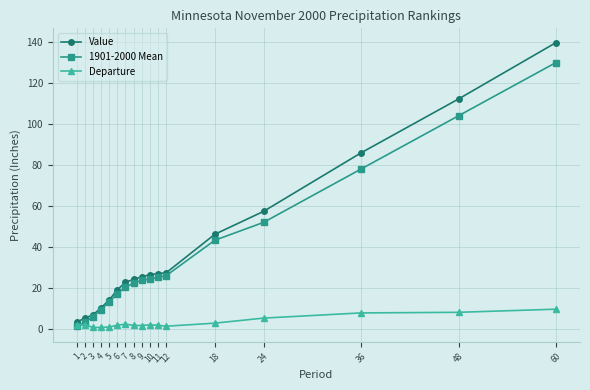

What is the value of the Departure point at the 2nd from the left?

2.1